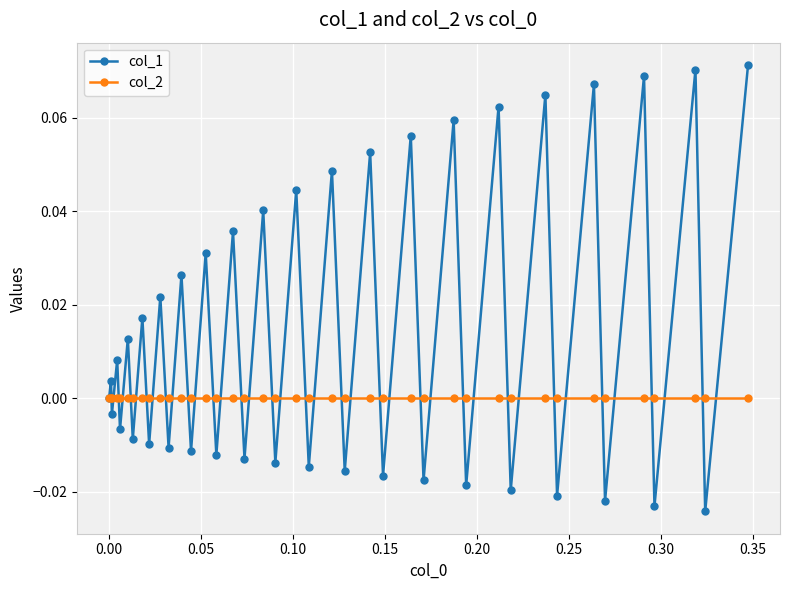

After their last crossing, which series has the higher values: col_2 or col_1?

col_1